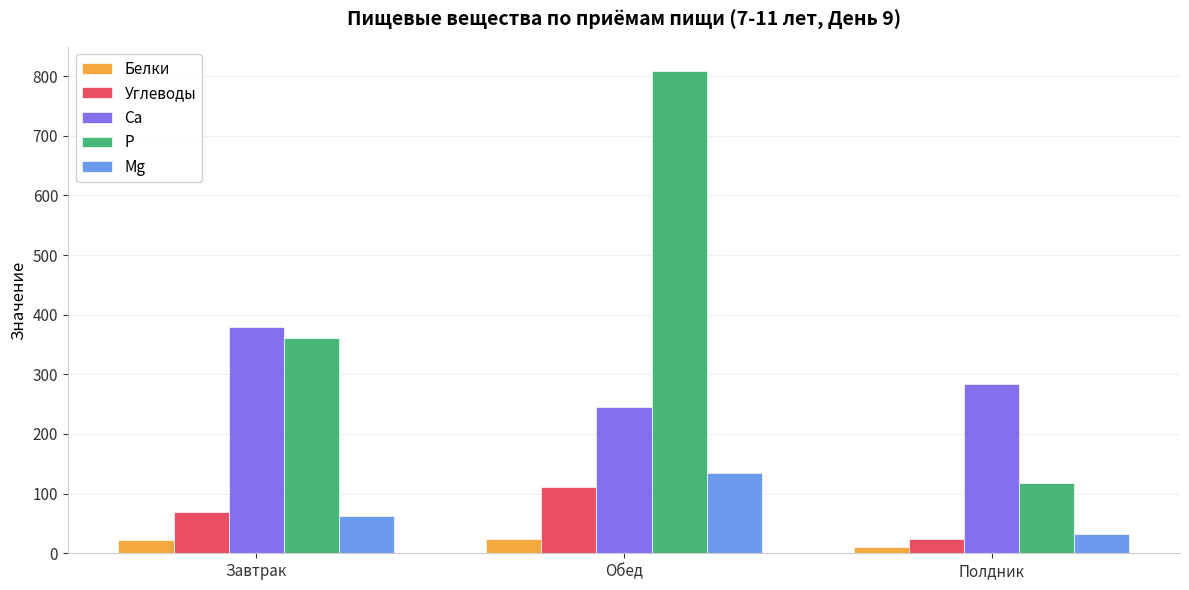

What position from the right is Завтрак?

3